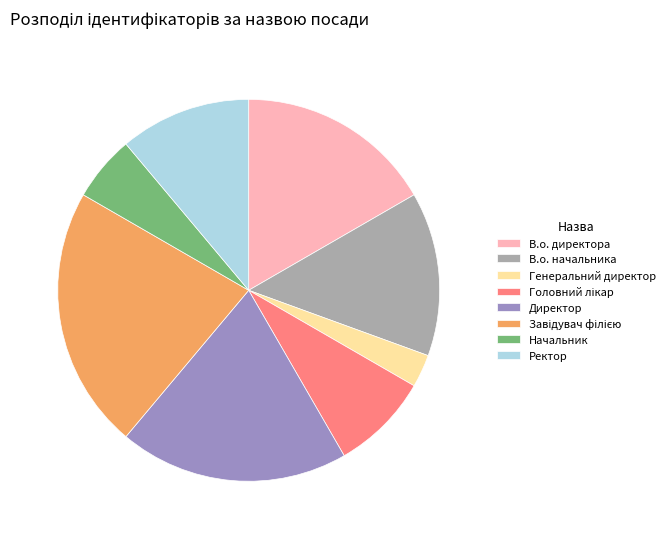

Count the number of slices in the pie.

8